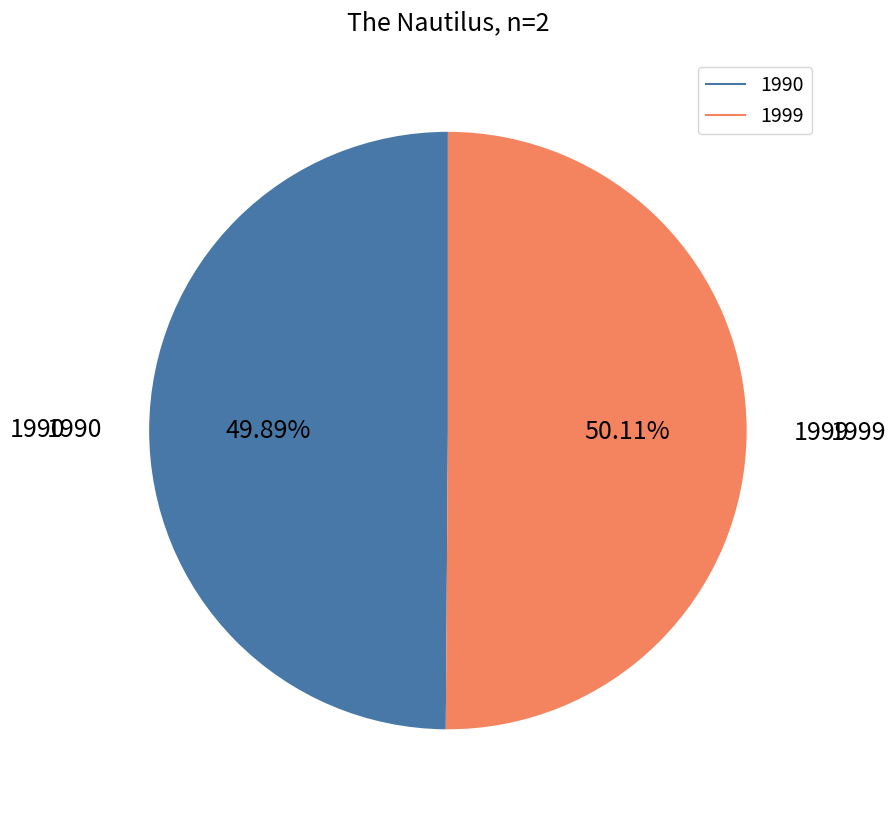

The 1990 slice represents 58% of the pie. True or false?

False